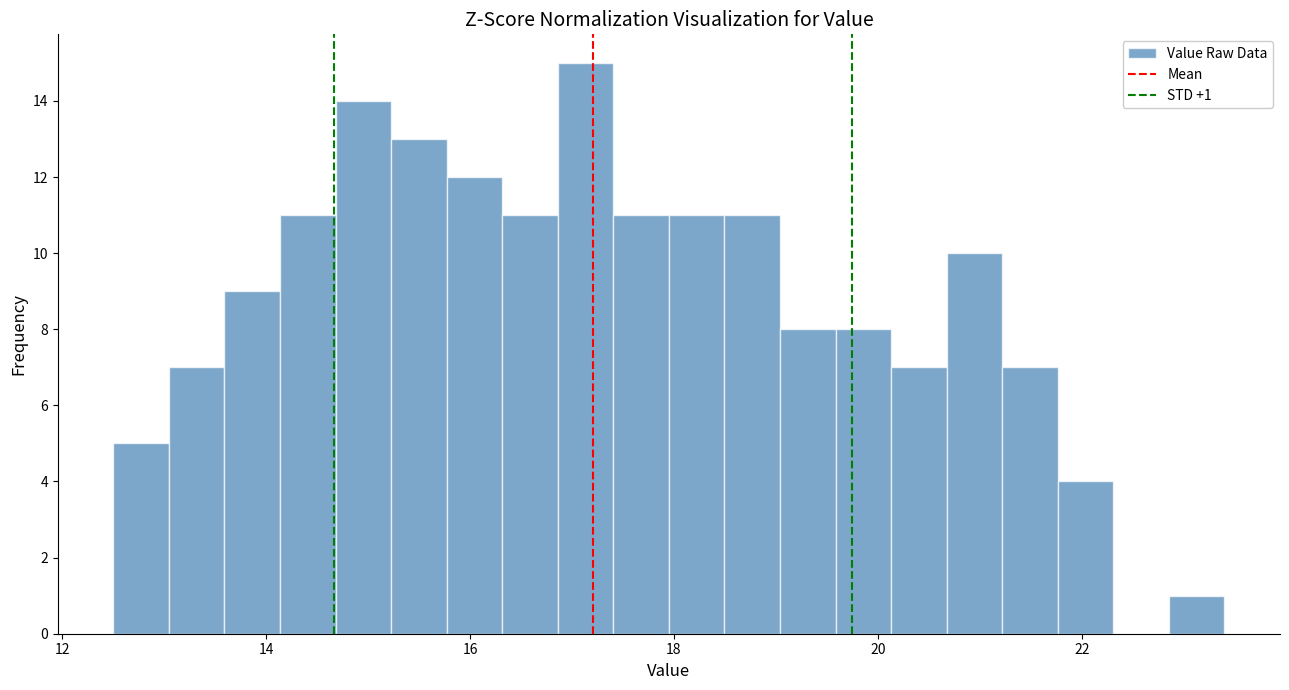

Around what value on the x-axis is the tallest bar? Give the approximate position of its centre, as read against the axis.

17.2